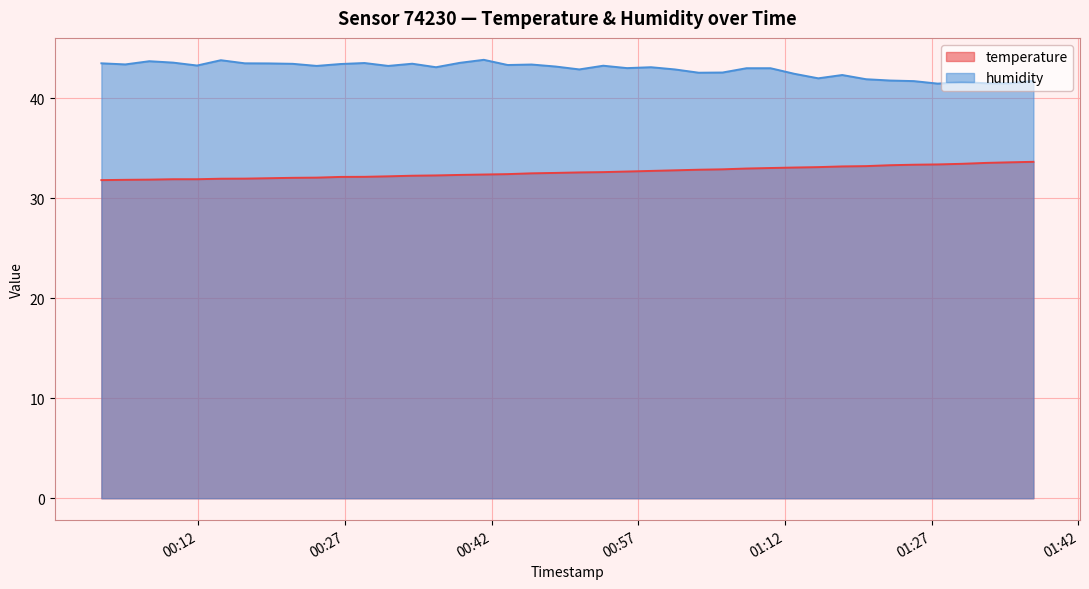

What is the label of the 40th point from the right?

2023-03-04T00:02:06